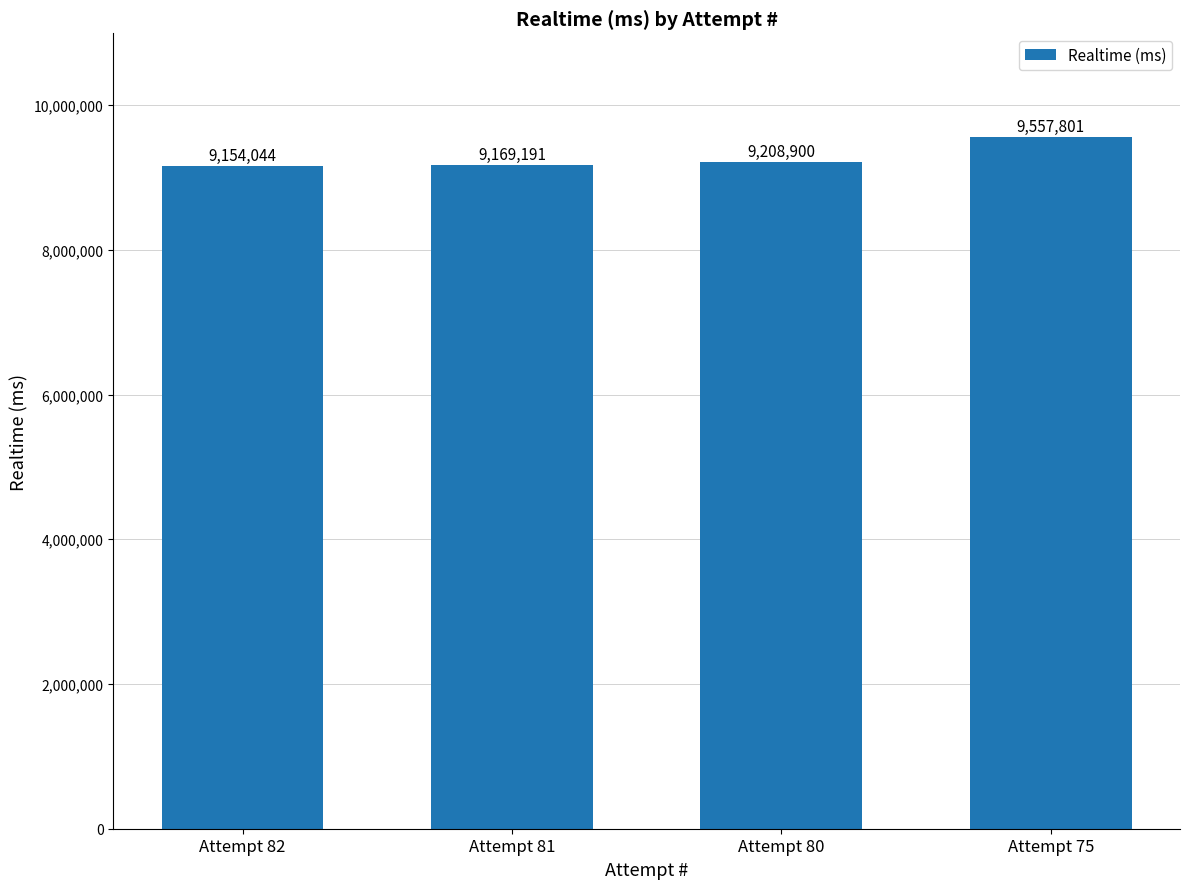

How many categories are shown in the chart?

4